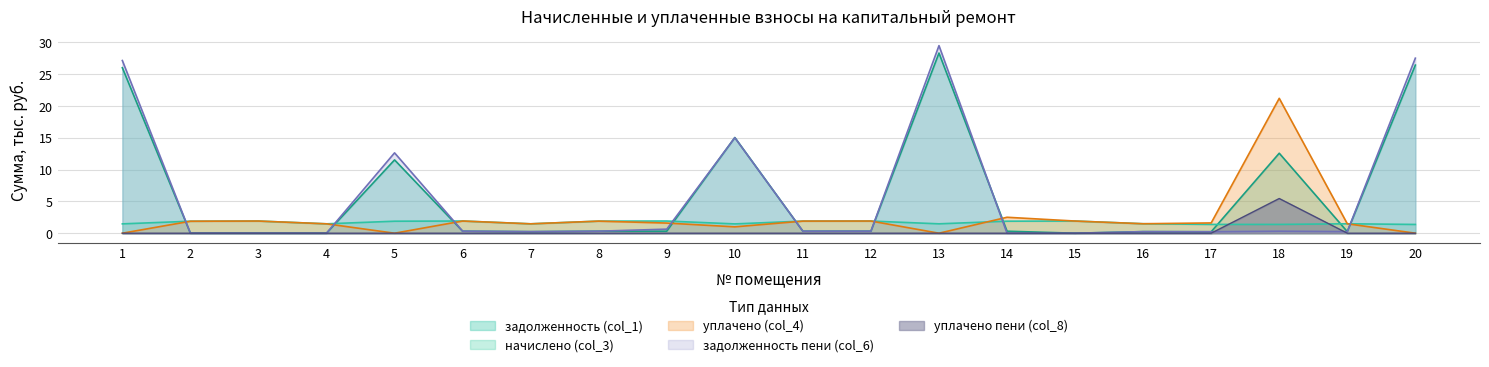

True or false: начислено (col_3) has more than 0 points higher than both neighbors.

True